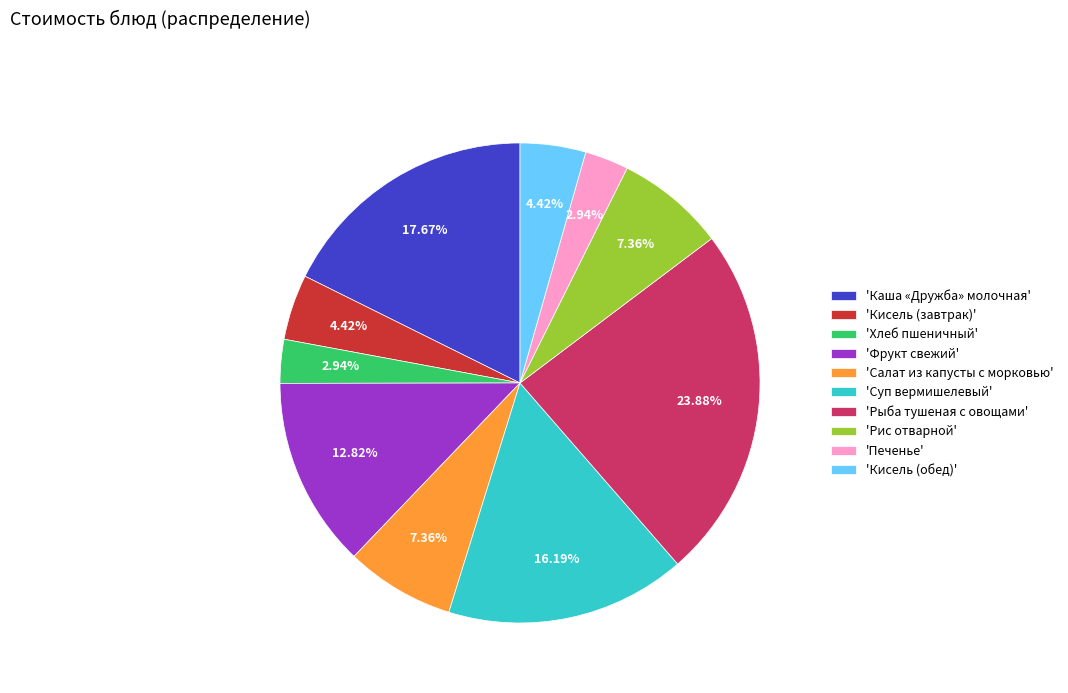

How many slices are in this pie chart?

10